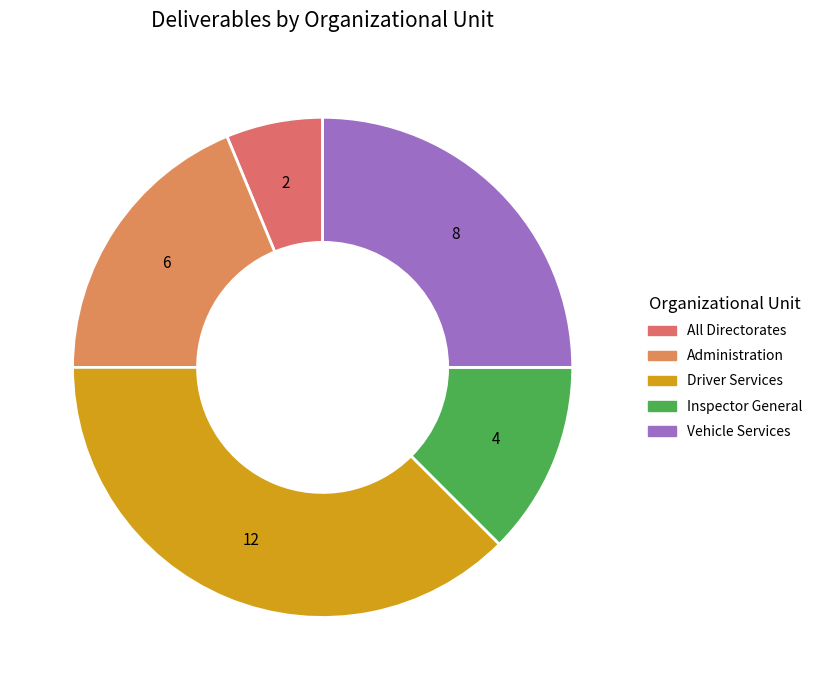

Count the number of slices in the pie.

5